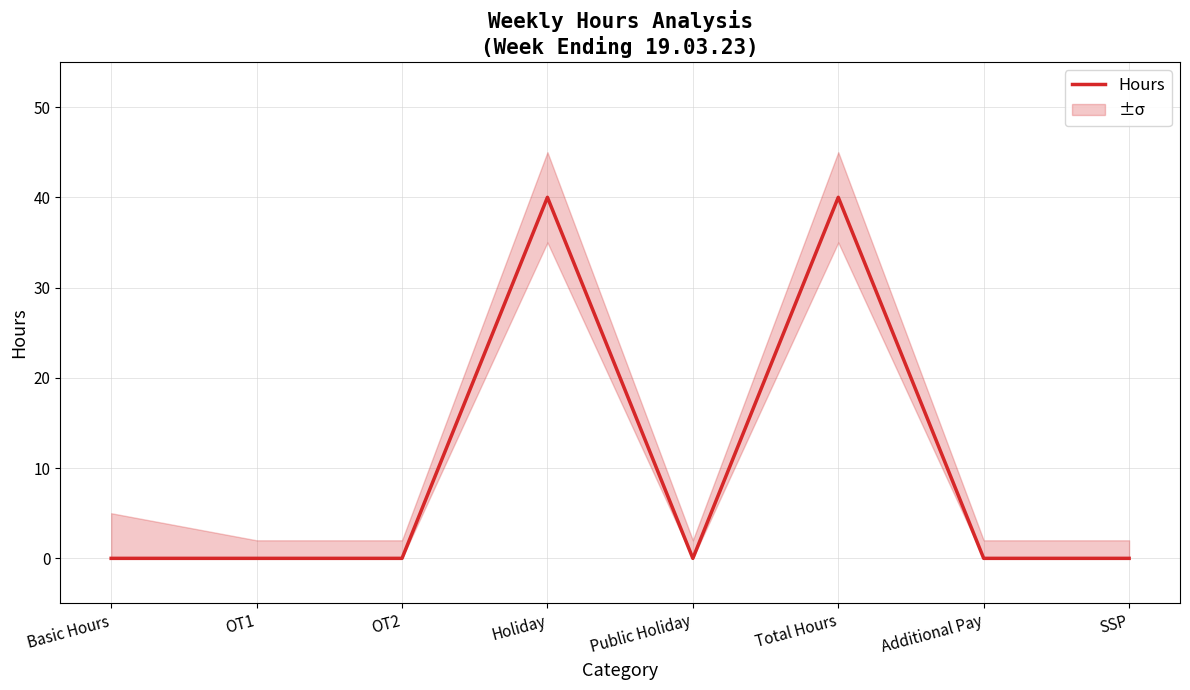

What is the average value?

10